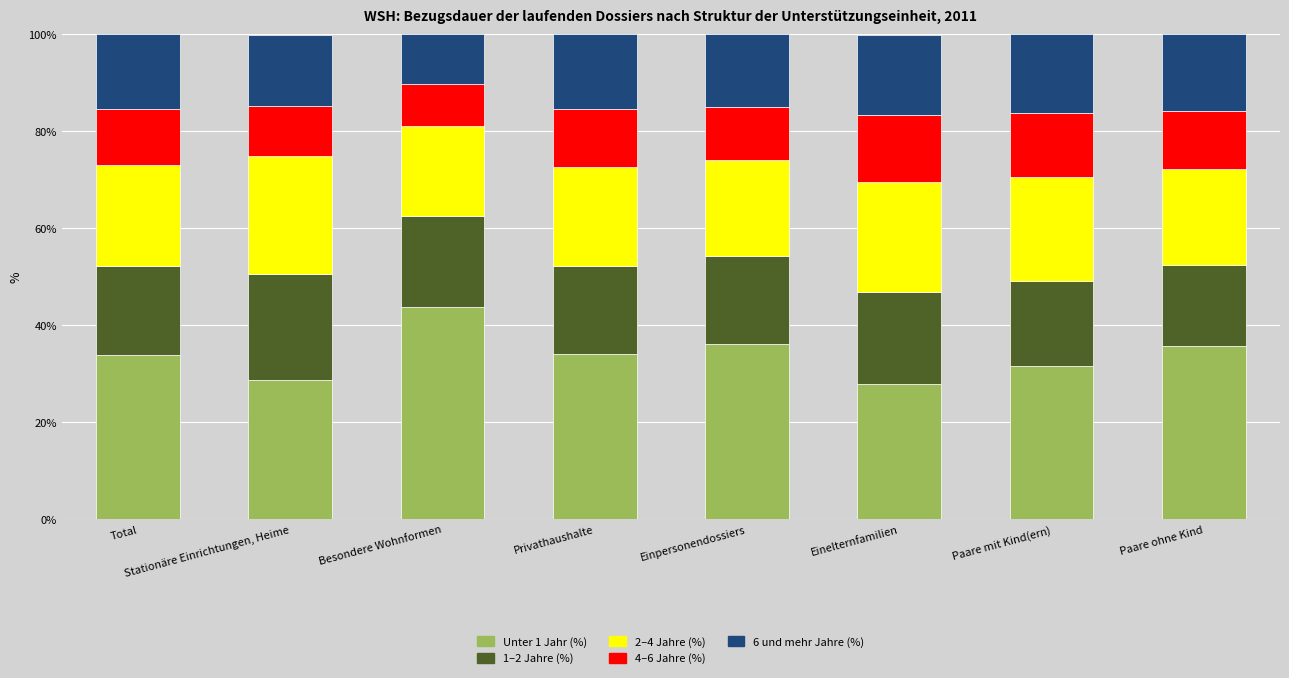

What is the maximum value for Unter 1 Jahr (%)?

43.7